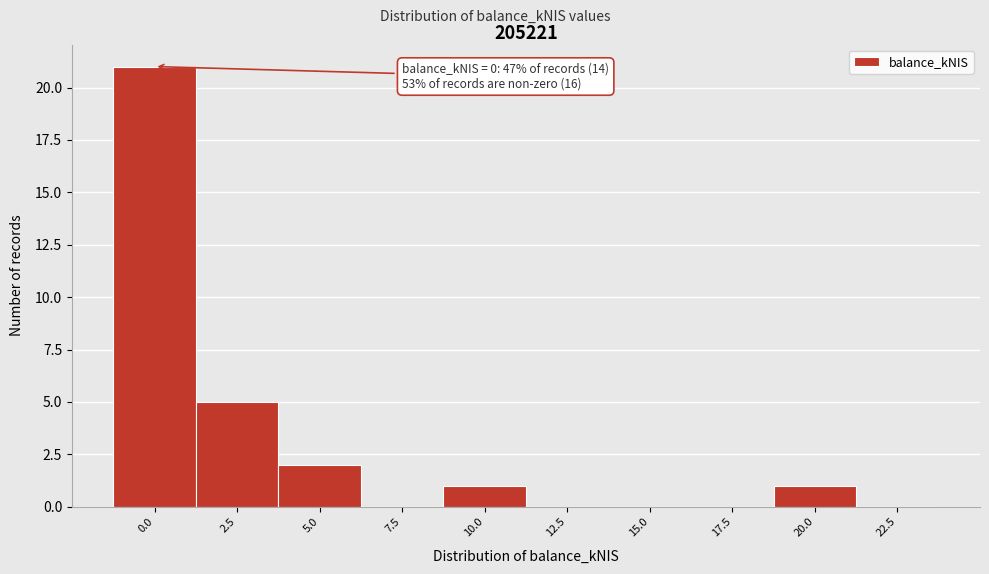

Reading left to right, list all the values displayed in this chart.

0.0=21	2.5=5	5.0=2	7.5=0	10.0=1	12.5=0	15.0=0	17.5=0	20.0=1	22.5=0